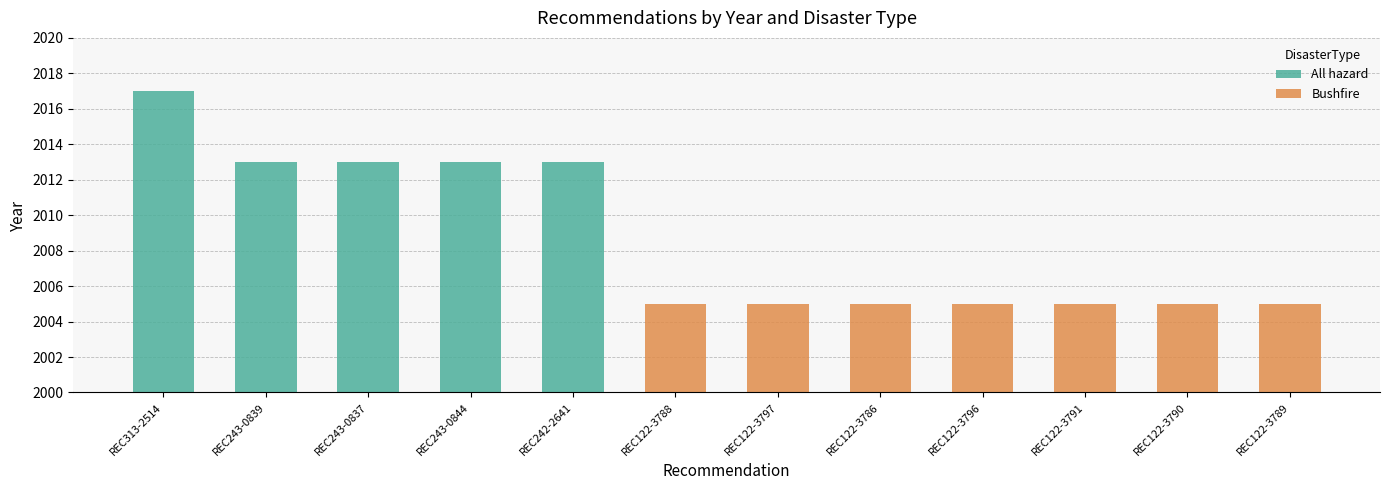

What position from the left is REC242-2641?

5